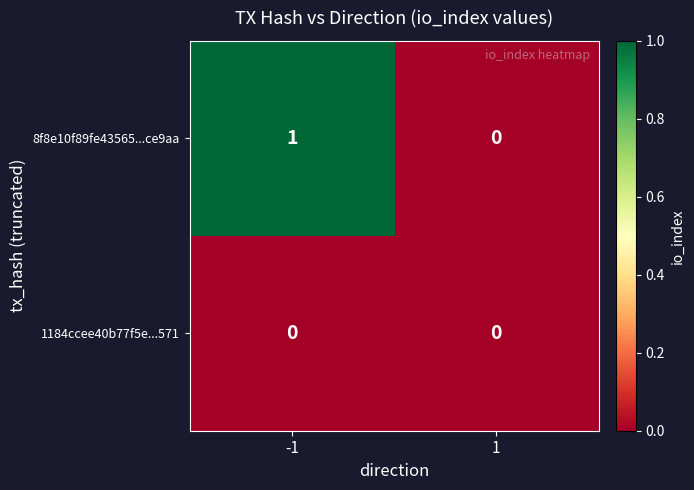

Between -1 and 1, which series saw the biggest shift?

8f8e10f89fe43565...ce9aa